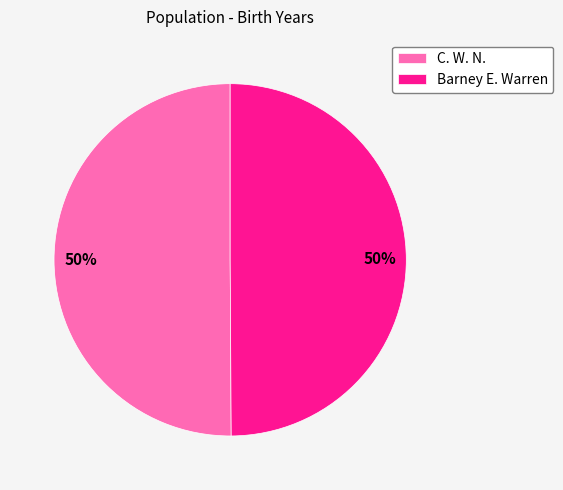

Do Barney E. Warren and C. W. N. together represent more than half of the pie?

Yes